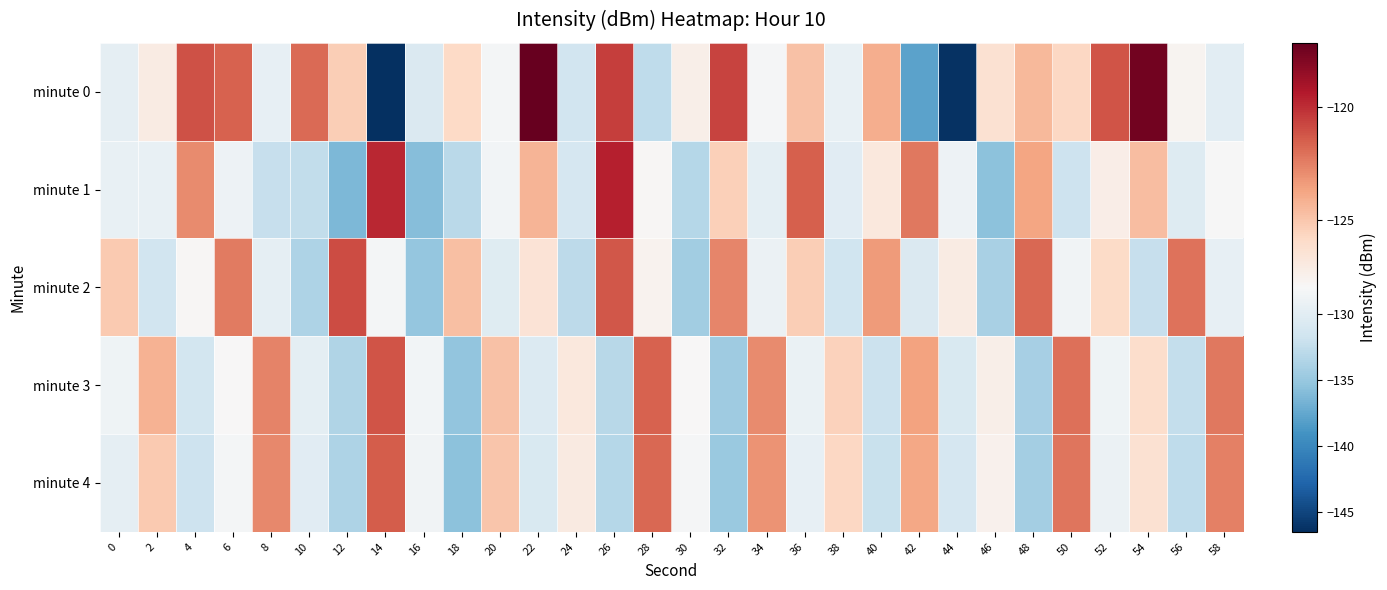

Which series has the widest spread of values?

minute 0